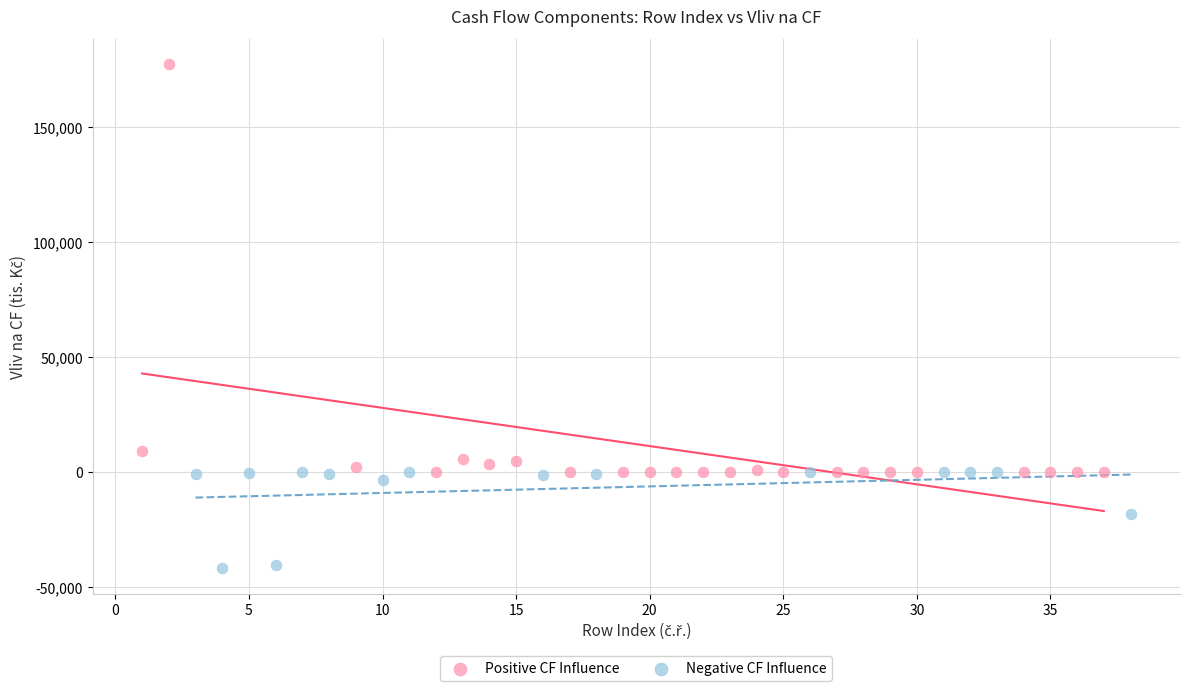

Which series reaches the maximum Y coordinate?

Positive CF Influence